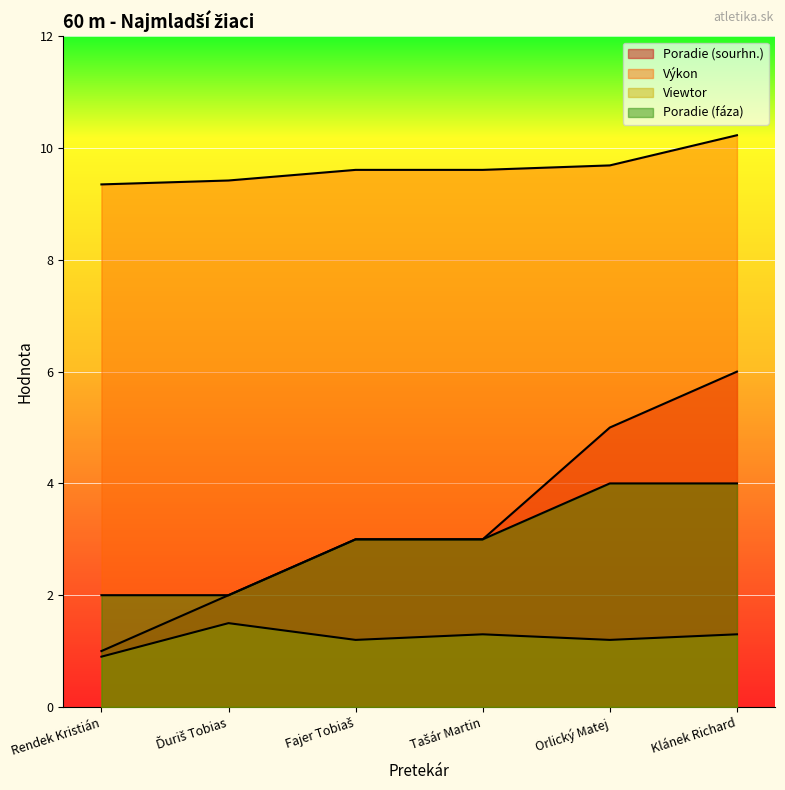

Is it true that Poradie (sourhn.) equals 5.0 at Orlický Matej?

True